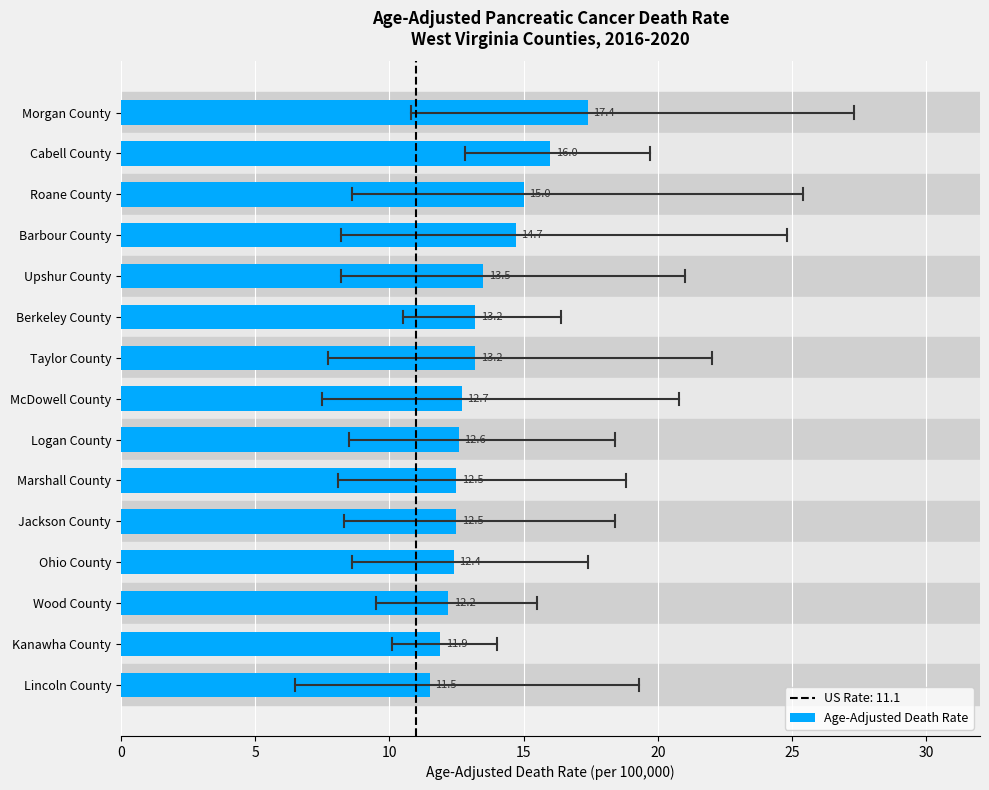

What is the ratio of the value at Roane County to the value at Taylor County?

1.1